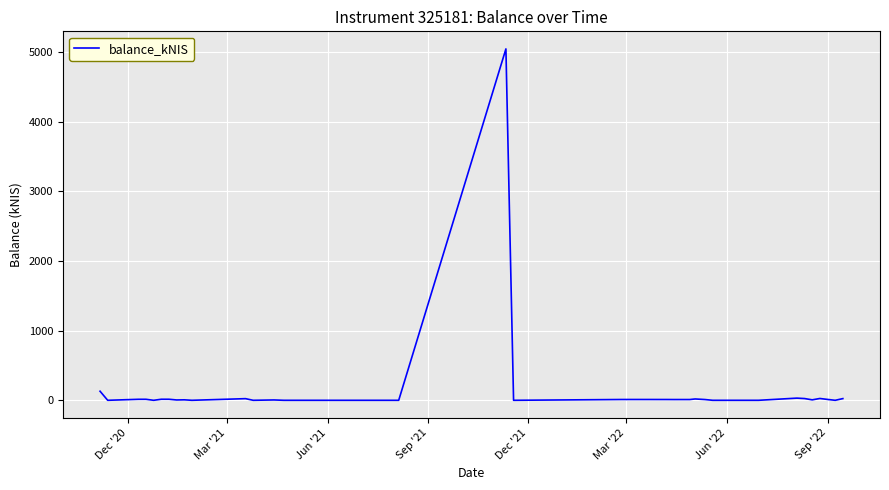

What is the greatest value displayed?

5044.5